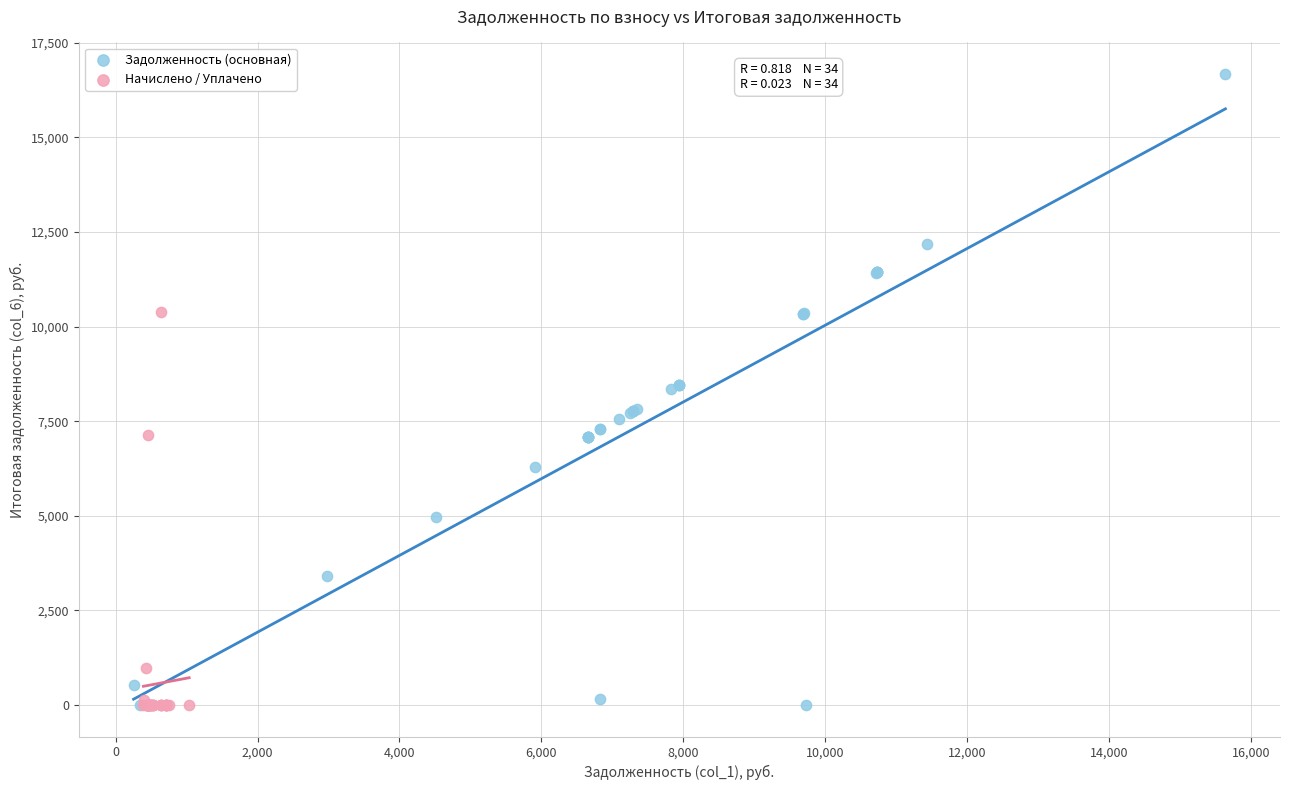

Which series has the largest Y range (max minus min)?

Задолженность (основная)